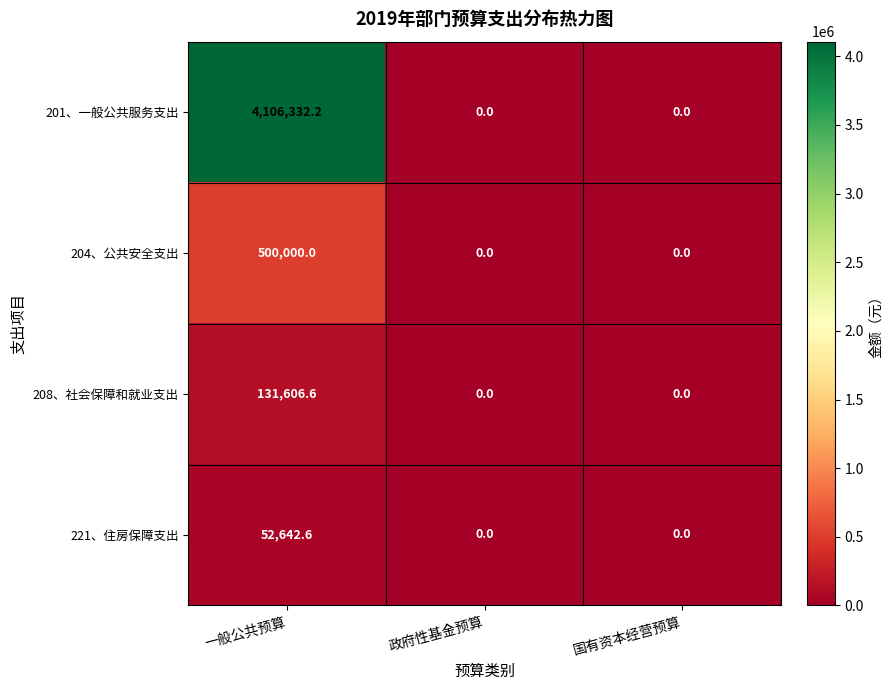

How many data points does each series have?

3